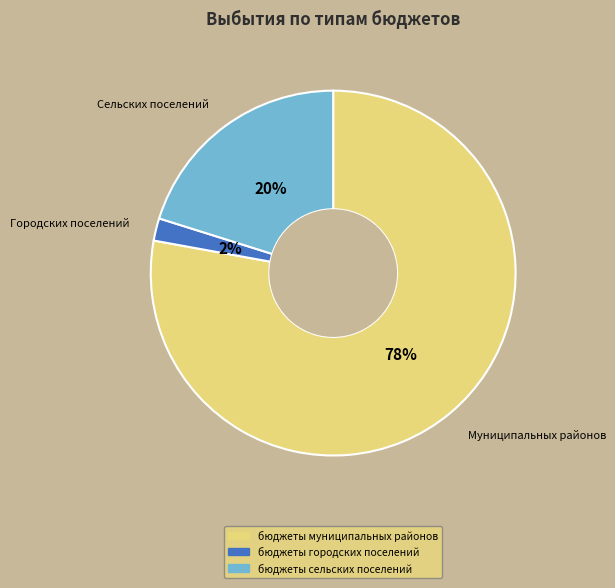

To the nearest percent, what is the difference between the бюджеты муниципальных районов and бюджеты городских поселений slice percentages?

76%